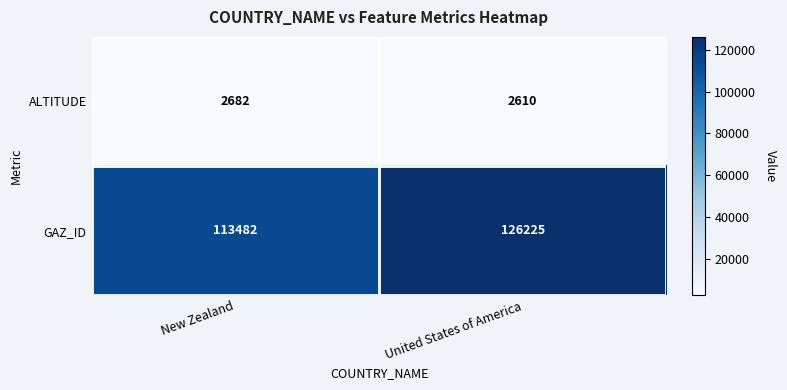

What is the minimum value shown in the chart?

2610